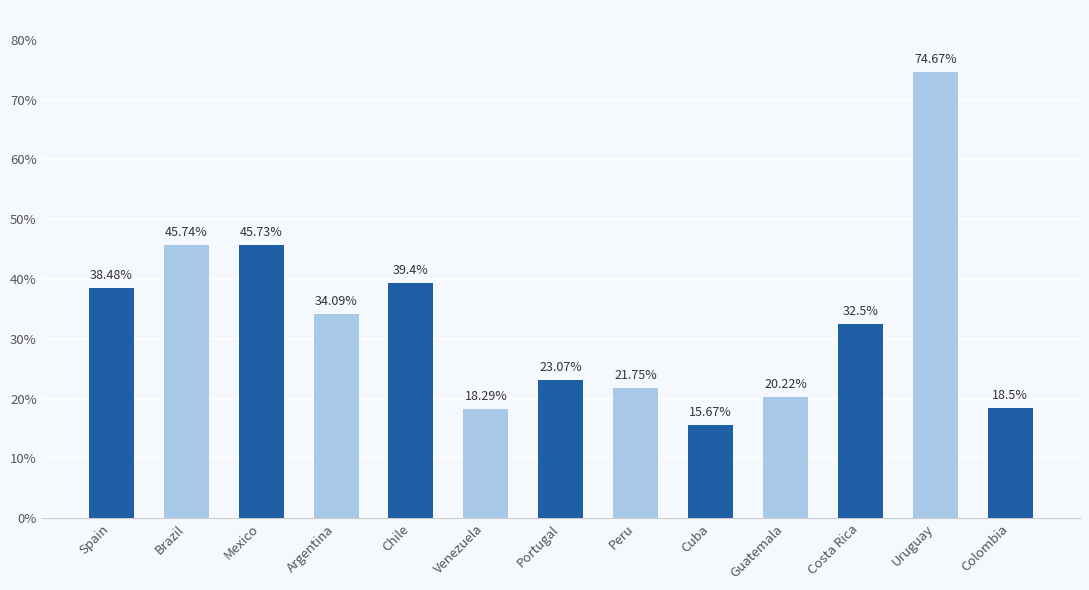

How many series are shown in this chart?

1